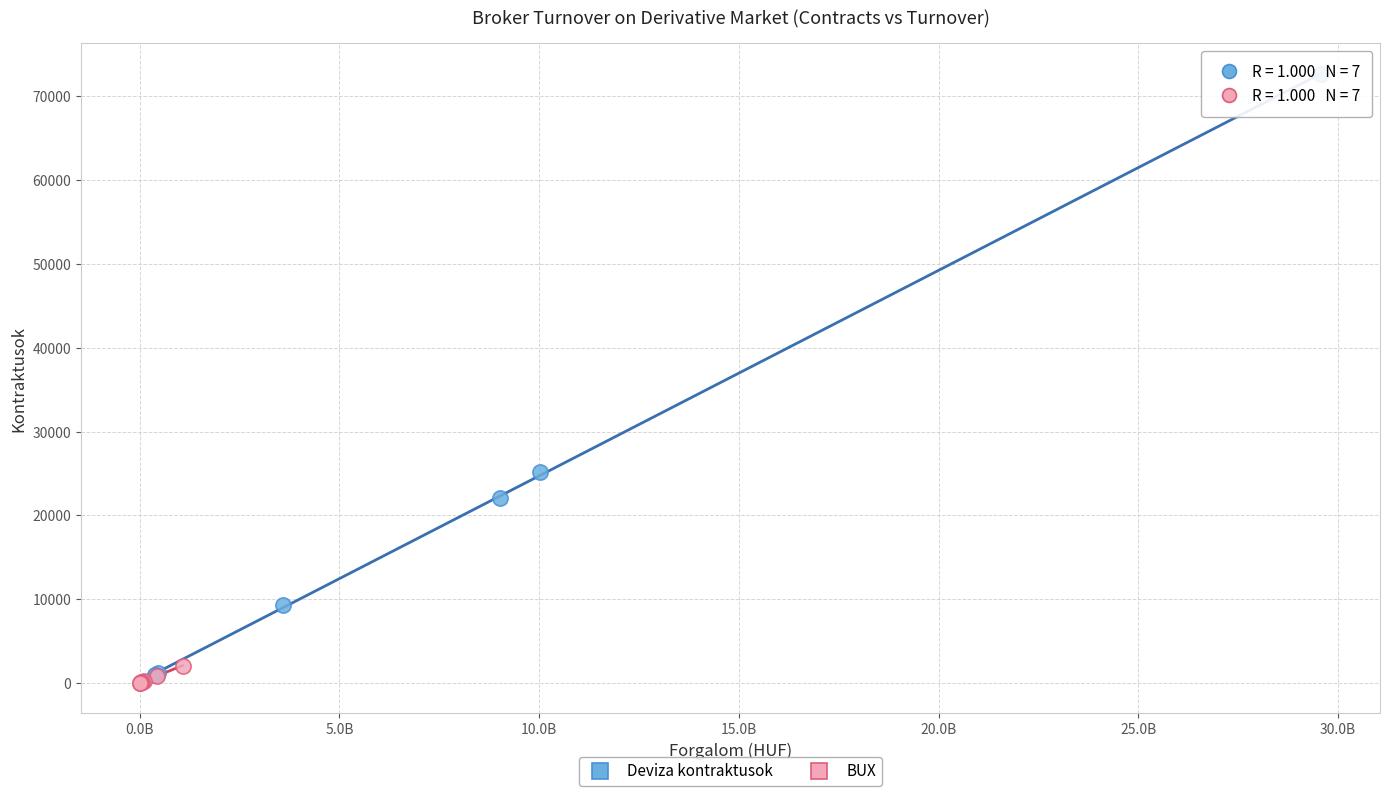

What are all the series names shown in the legend?

Deviza kontraktusok, BUX